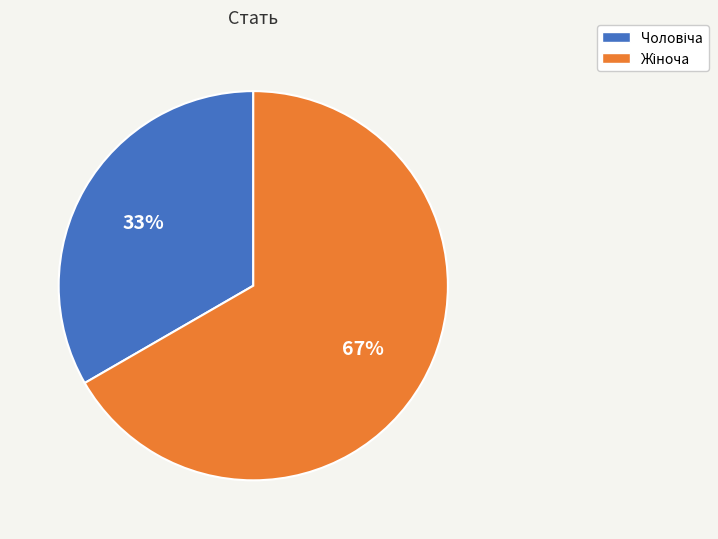

Is there a majority slice in this chart?

Yes